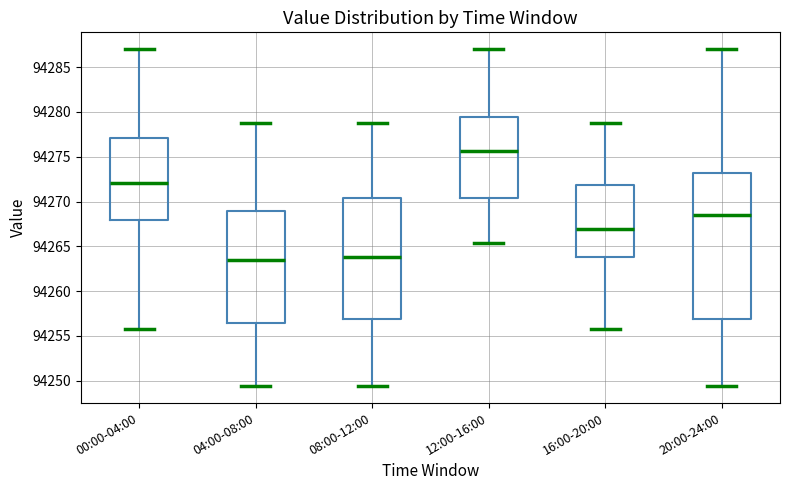

Reading left to right, transcribe this box plot: for each box, give where its median line is, the range the box spans, and where its two whiskers end, as read against the y-axis. The values are not printed on the chart, so give them approximately, as read against the axis.

00:00-04:00: median 94272.0, box 94268.0 to 94277.0, whiskers 94256.0 to 94287.0
04:00-08:00: median 94263.5, box 94256.5 to 94269.0, whiskers 94249.5 to 94279.0
08:00-12:00: median 94264.0, box 94257.0 to 94270.5, whiskers 94249.5 to 94279.0
12:00-16:00: median 94275.5, box 94270.5 to 94279.5, whiskers 94265.5 to 94287.0
16:00-20:00: median 94267.0, box 94264.0 to 94272.0, whiskers 94256.0 to 94279.0
20:00-24:00: median 94268.5, box 94257.0 to 94273.0, whiskers 94249.5 to 94287.0